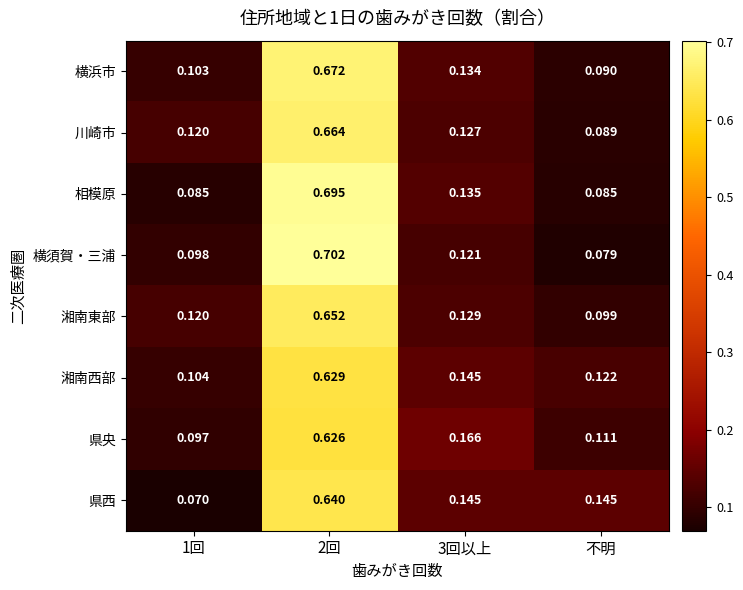

At how many categories does at least one series exceed 0?

4